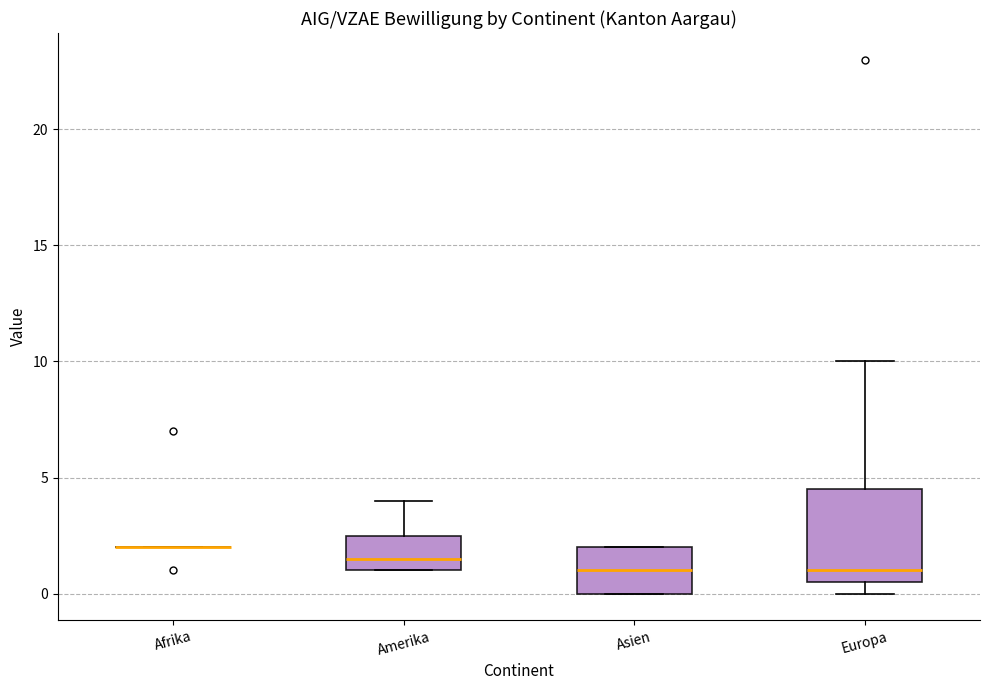

Which box is the tallest, from its lower edge to its upper edge?

Europa